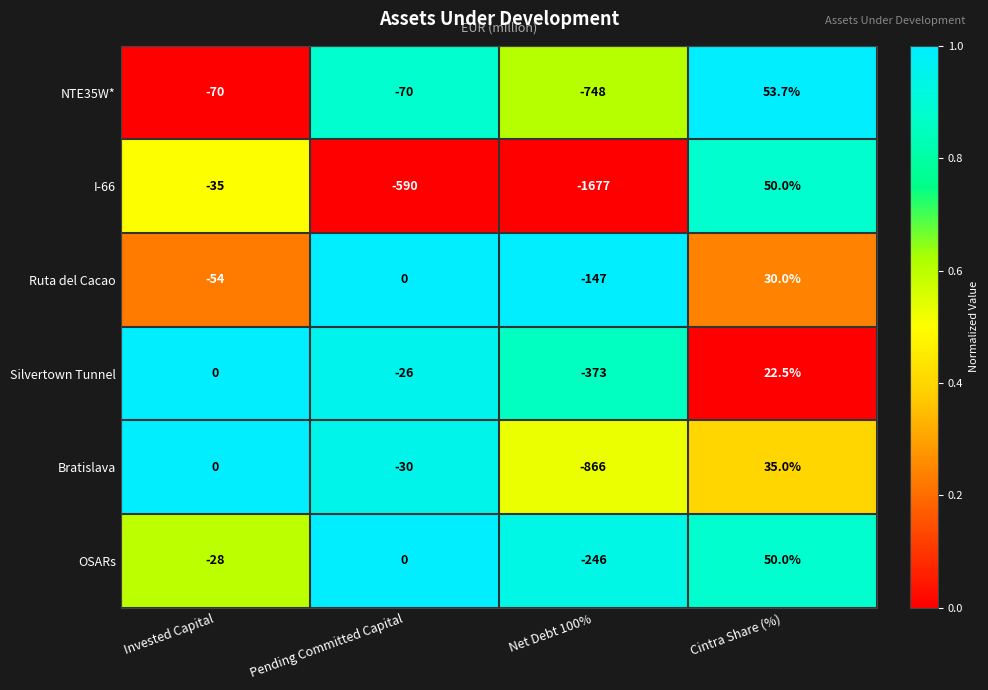

Reading right to left, transcribe all the data shown in this chart.

NTE35W*: Cintra Share (%)=53.7	Net Debt 100%=-748.0	Pending Committed Capital=-70.0	Invested Capital=-70.0
I-66: Cintra Share (%)=50.0	Net Debt 100%=-1677.0	Pending Committed Capital=-590.0	Invested Capital=-35.0
Ruta del Cacao: Cintra Share (%)=30.0	Net Debt 100%=-147.0	Pending Committed Capital=0.0	Invested Capital=-54.0
Silvertown Tunnel: Cintra Share (%)=22.5	Net Debt 100%=-373.0	Pending Committed Capital=-26.0	Invested Capital=0.0
Bratislava: Cintra Share (%)=35.0	Net Debt 100%=-866.0	Pending Committed Capital=-30.0	Invested Capital=0.0
OSARs: Cintra Share (%)=50.0	Net Debt 100%=-246.0	Pending Committed Capital=0.0	Invested Capital=-28.0